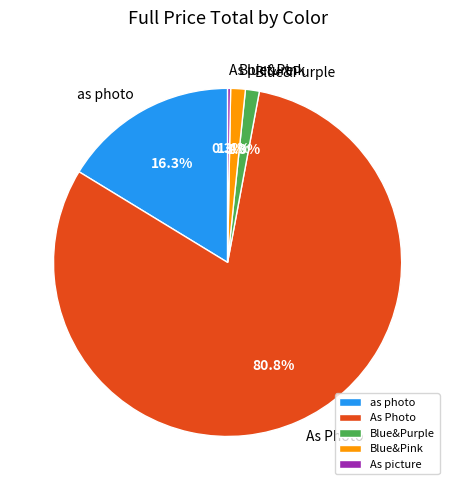

Which has a higher value, as photo or Blue&Pink?

as photo